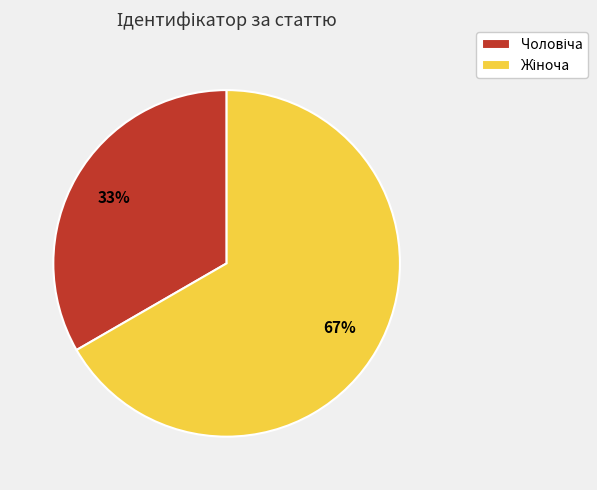

How many segments does this pie chart have?

2